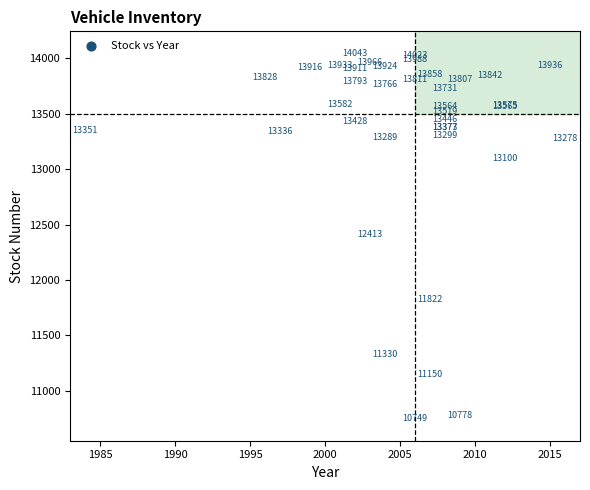

What Y value in the scatter plot is closest to 12396?

12413